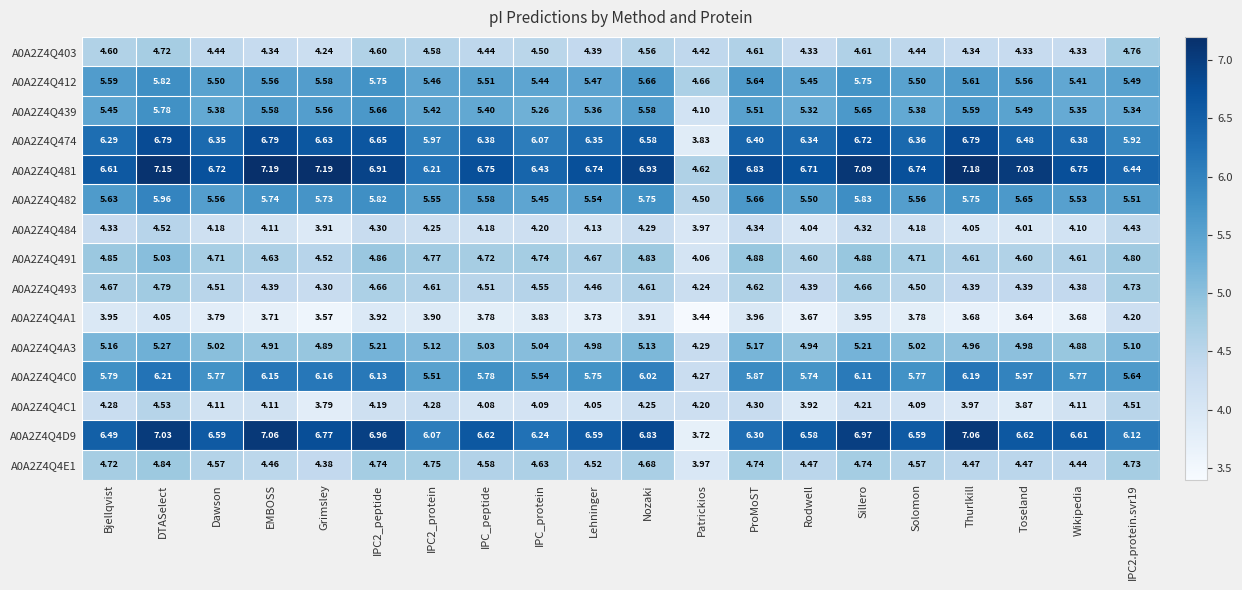

Which category has the highest value in the A0A2Z4Q4E1 series?

DTASelect